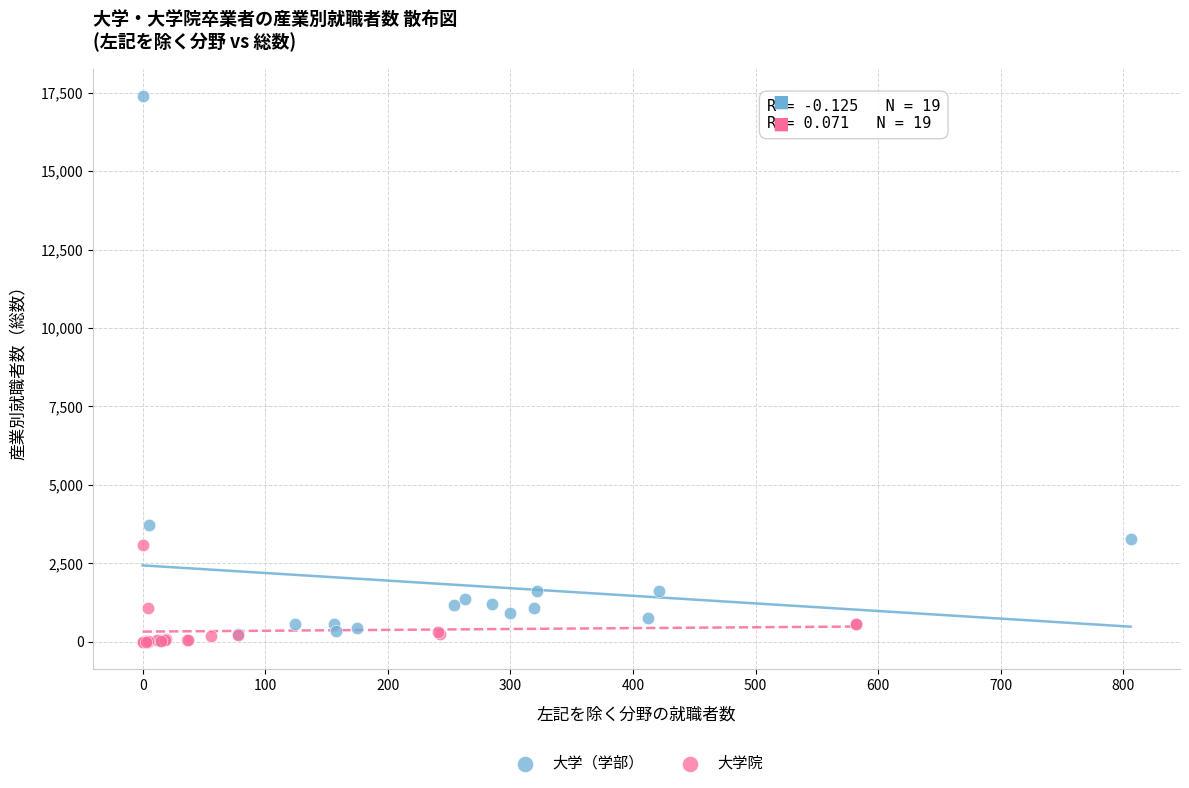

Which series reaches the maximum Y coordinate?

大学（学部）